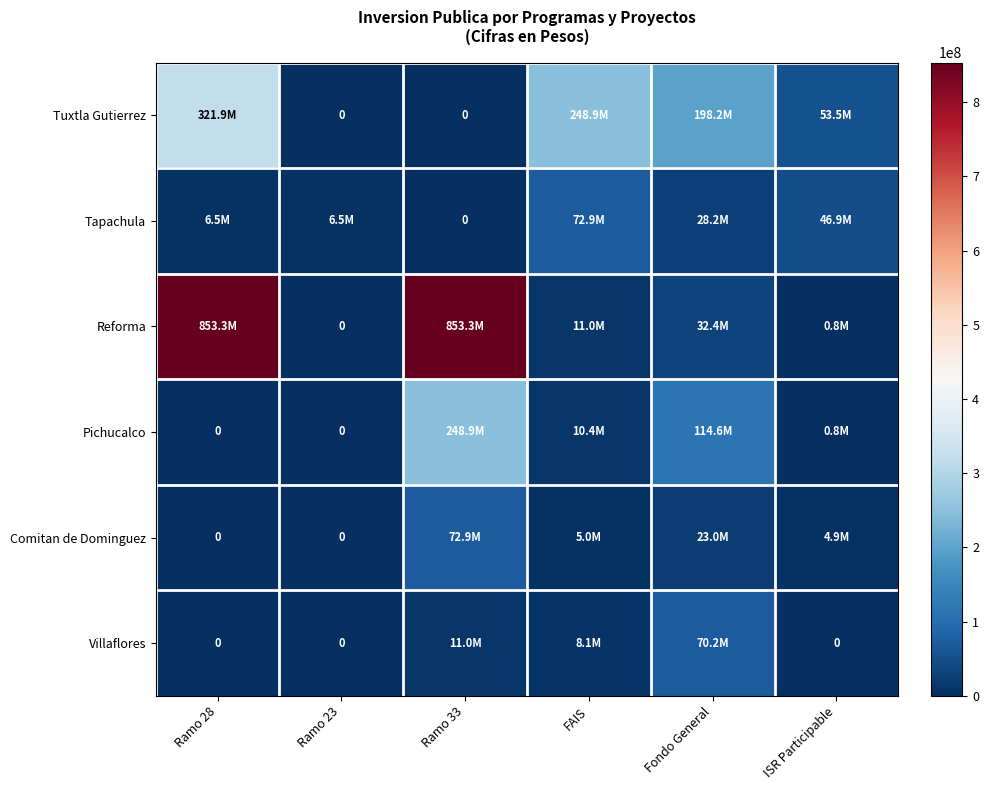

Which category has the highest value in the Pichucalco series?

Ramo 33